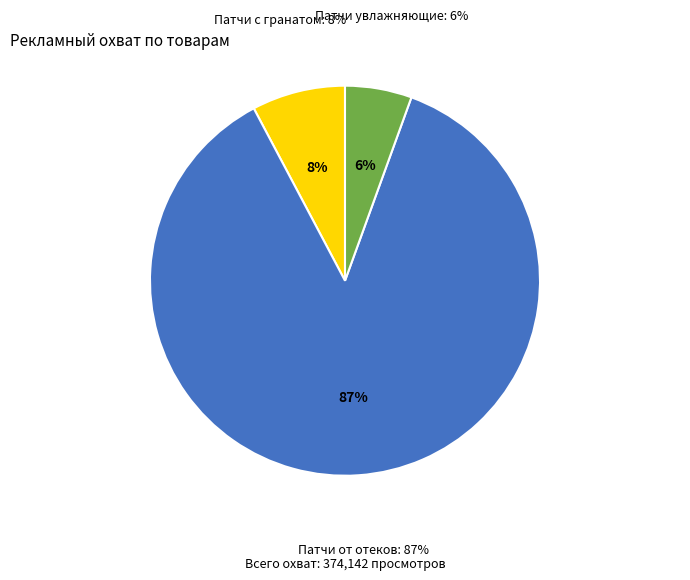

How much of the chart is everything except Патчи для глаз гидрогелевые увлажняющие?

94.5%